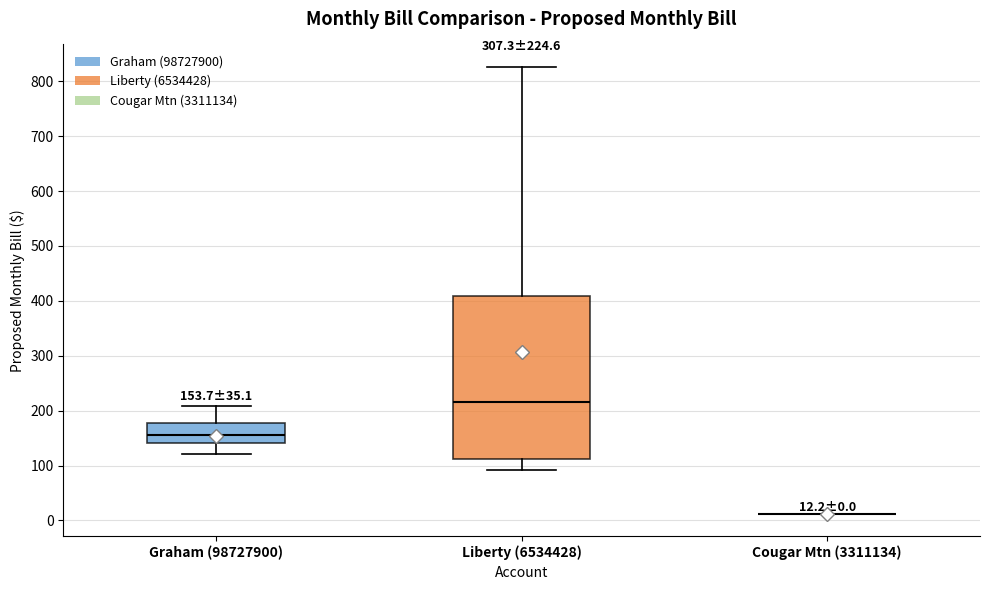

Which box is the tallest, from its lower edge to its upper edge?

Liberty (6534428)